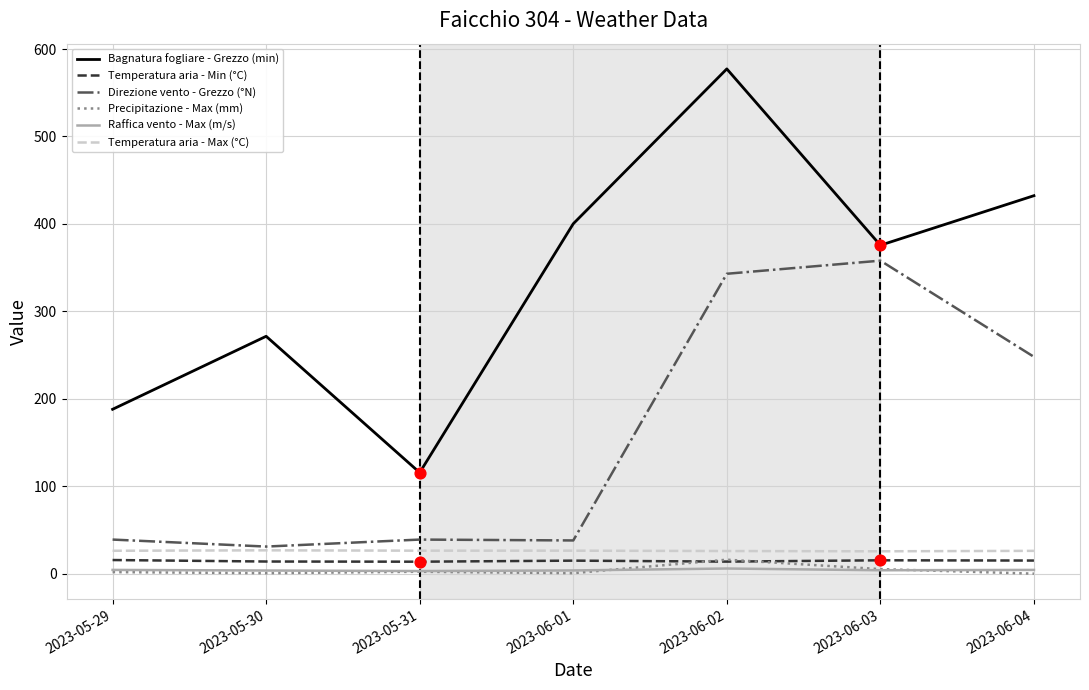

Which series has the largest total across all categories?

Bagnatura fogliare - Grezzo (min)